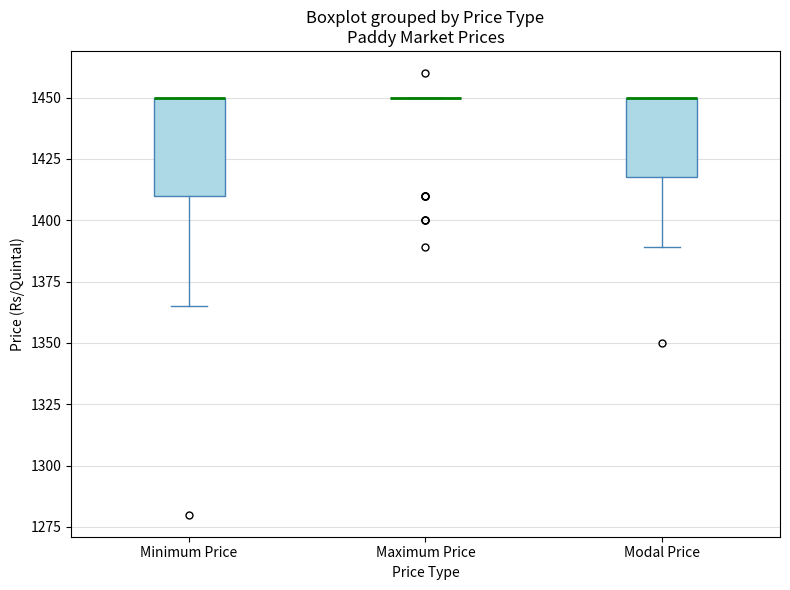

Where is the upper edge of the box for Minimum Price on the y-axis? The values are not printed on the chart, so give them approximately, as read against the axis.

1450